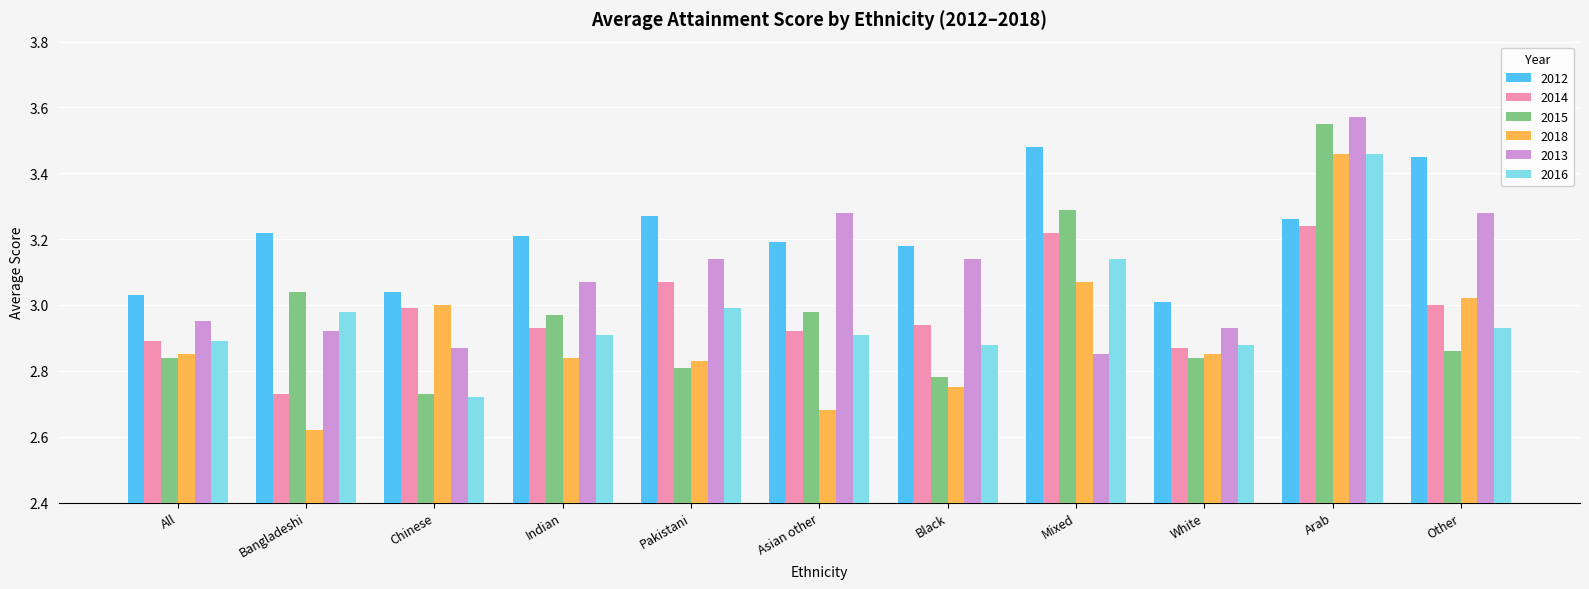

True or false: 2012 has a value of 3.2 at Black.

True